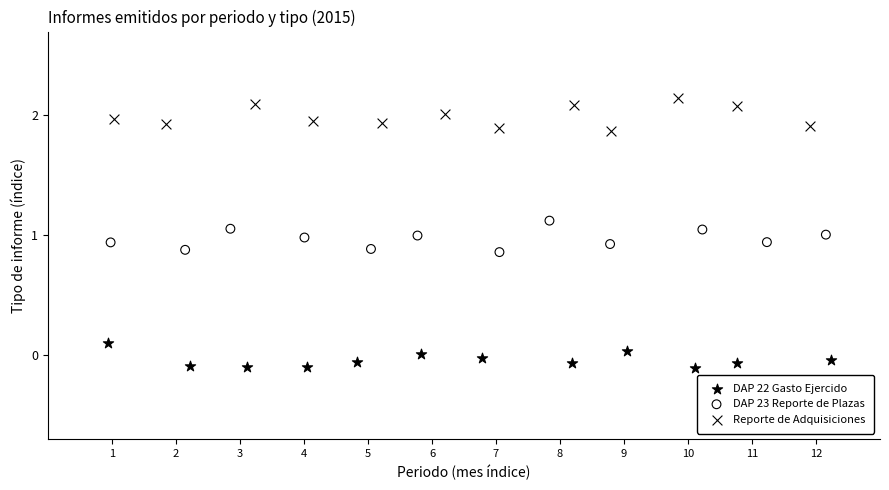

Which series contains the lowest Y value?

DAP 22 Gasto Ejercido